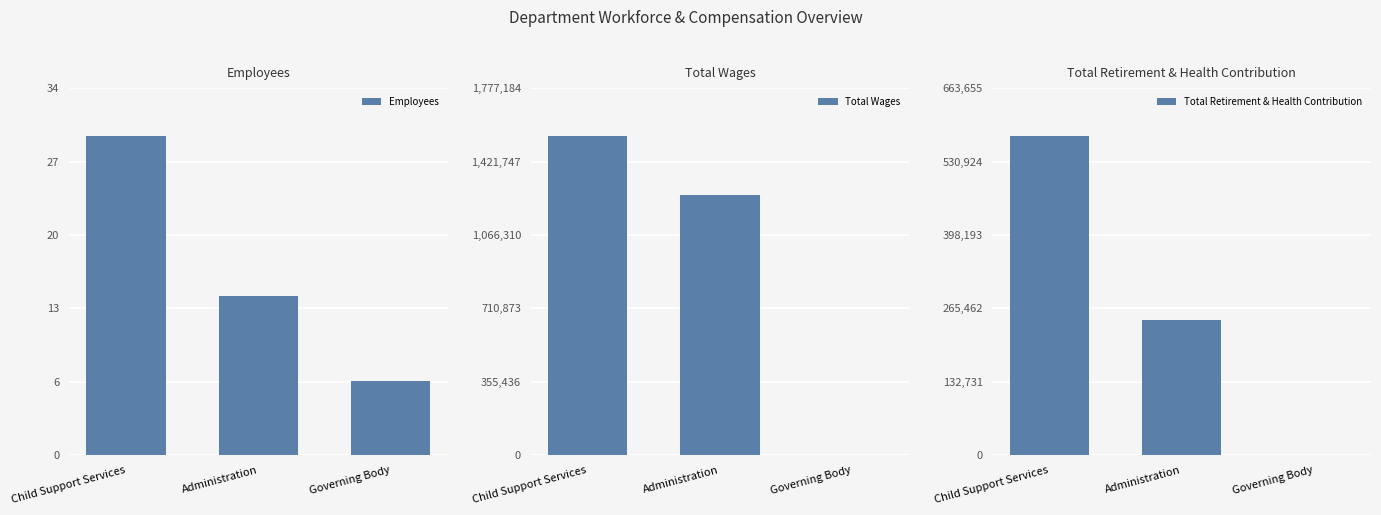

Reading right to left, transcribe all the data shown in this chart.

Employees: Governing Body=7	Administration=15	Child Support Services=30
Total Wages: Governing Body=0	Administration=1260638	Child Support Services=1545378
Total Retirement & Health Contribution: Governing Body=0	Administration=244648	Child Support Services=577092